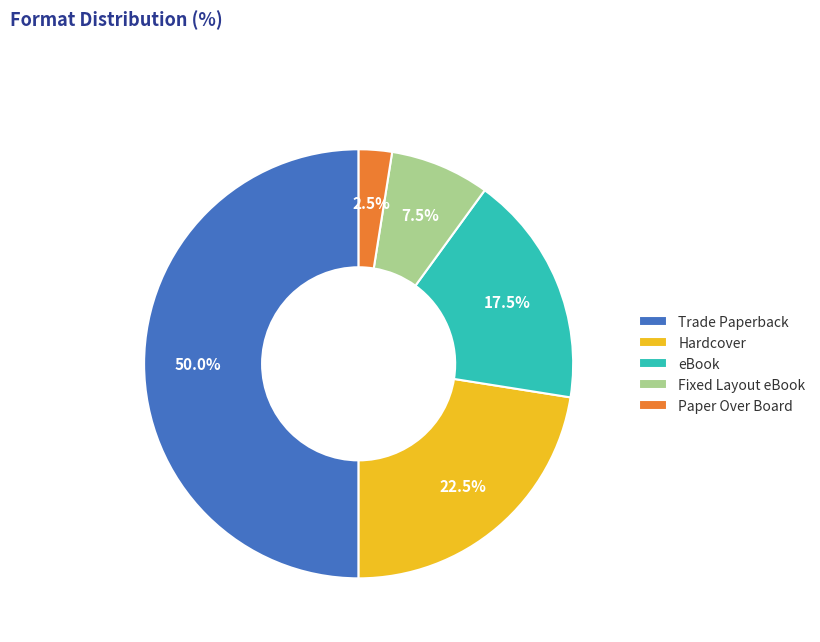

What is the ratio of the value at Paper Over Board to the value at Fixed Layout eBook?

0.3